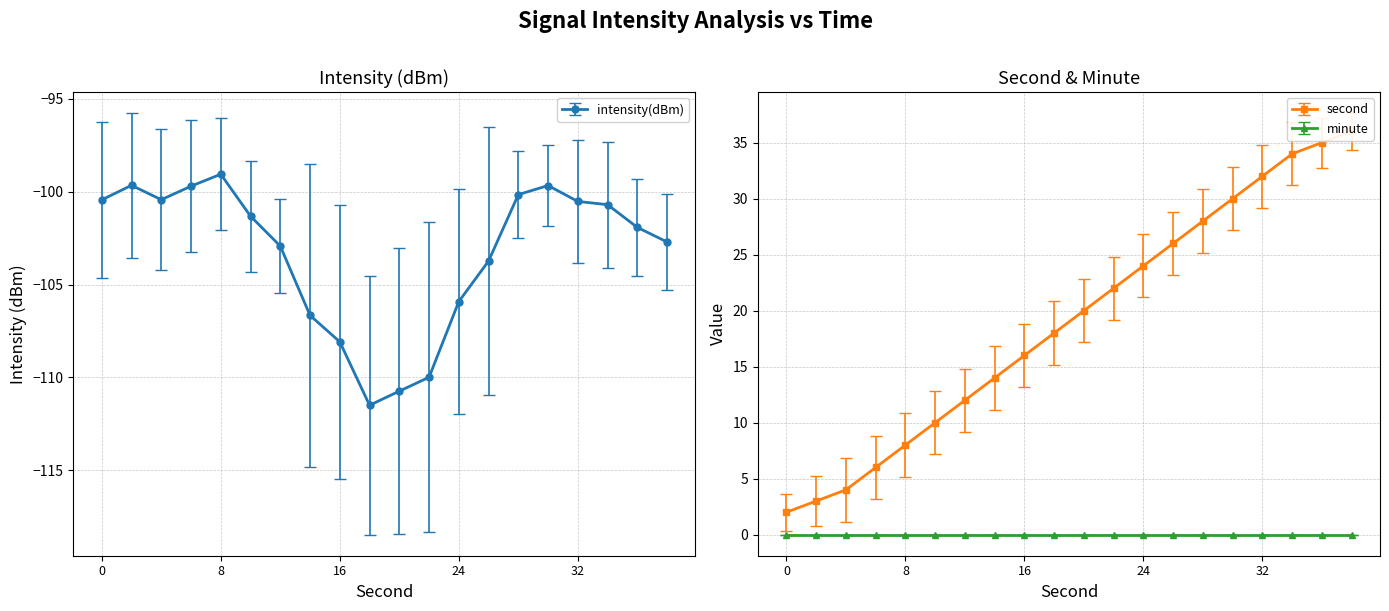

The intensity(dBm) series shows -102.7 at 38. True or false?

True